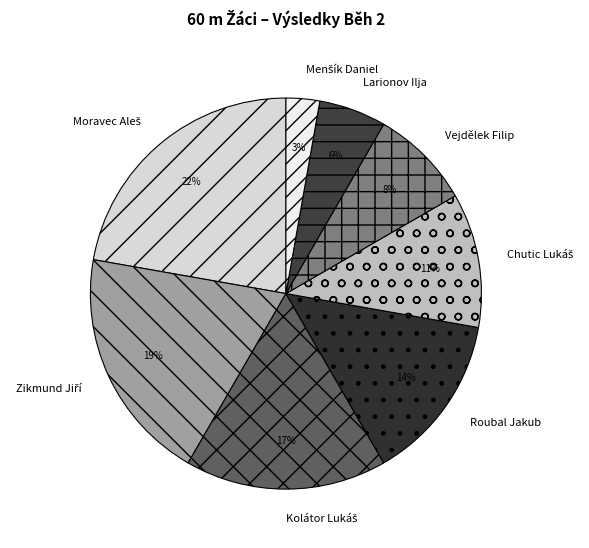

To the nearest percent, what percentage of the pie is Roubal Jakub?

14%